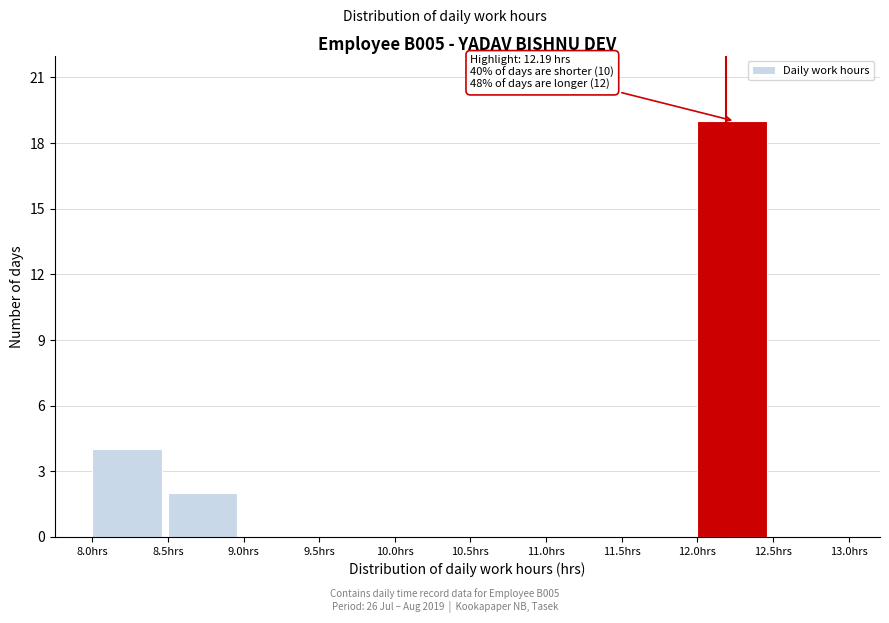

Over which range of the x-axis is the bar tallest?

12.0 to 12.5